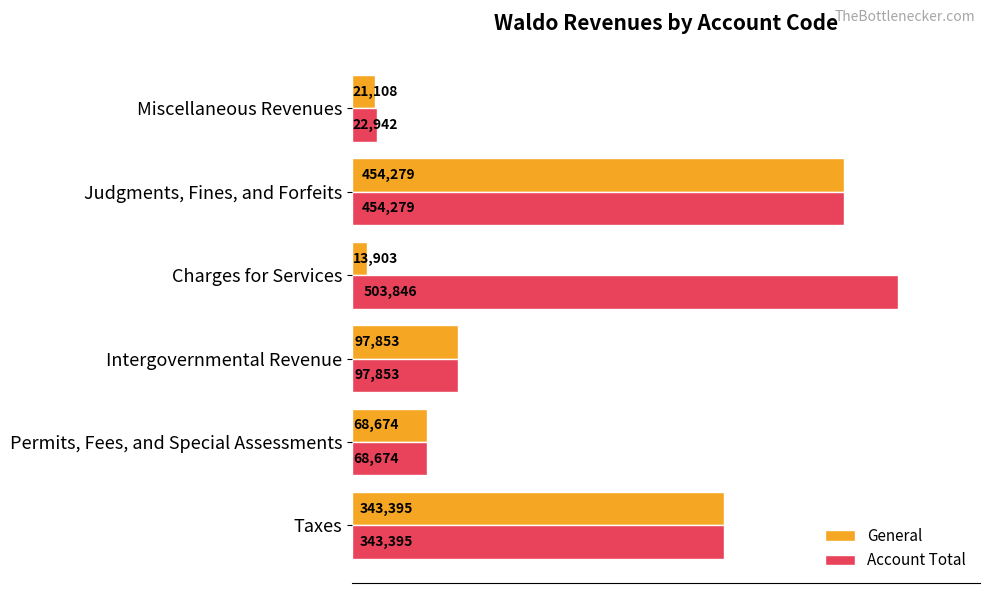

Which series has the largest total across all categories?

Account Total